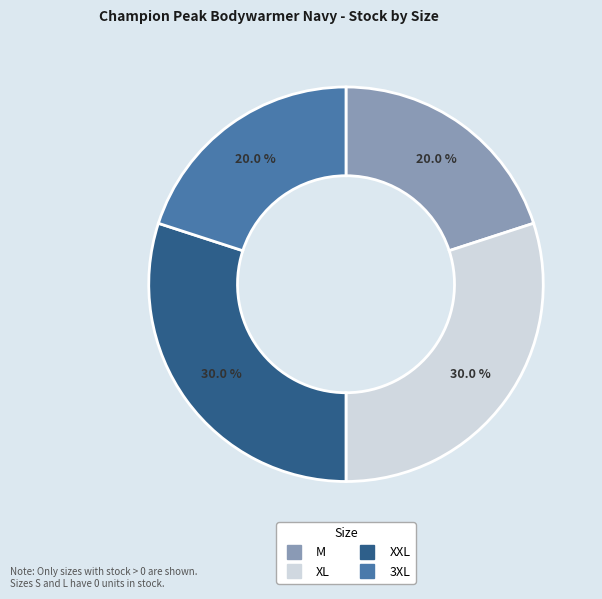

Does any single category account for the majority?

No